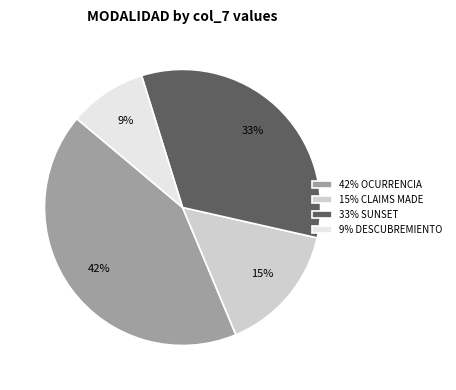

Is there any slice that represents more than half of the pie?

No